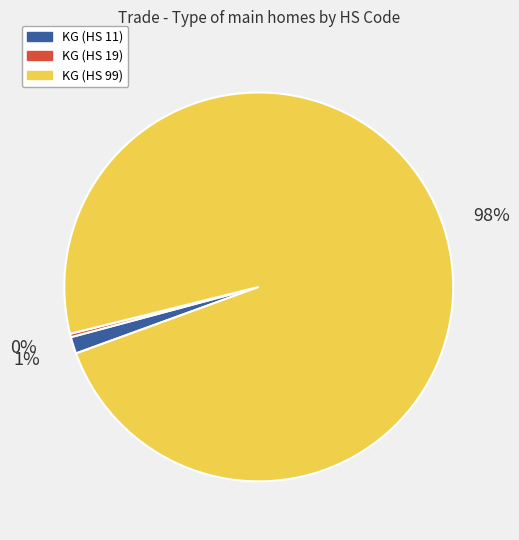

To the nearest percent, what portion does KG (HS 11) represent?

1%